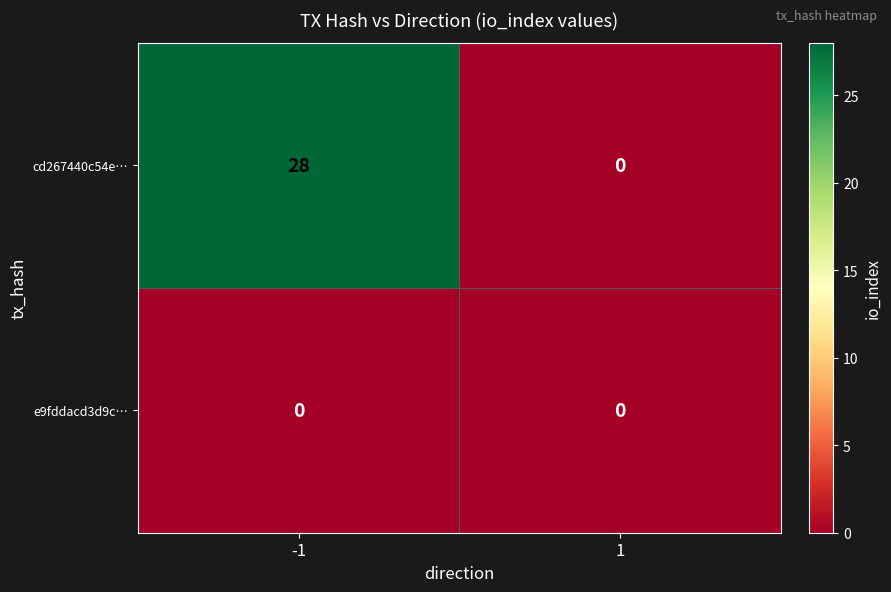

Which series changed the most between -1 and 1?

cd267440c54e…